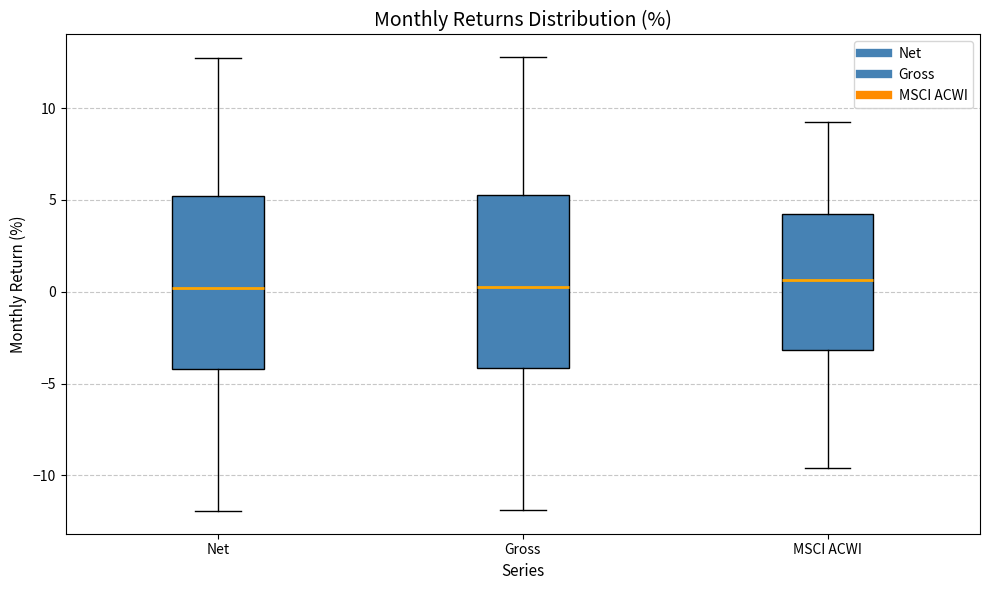

Reading left to right, transcribe this box plot: for each box, give where its median line is, the range the box spans, and where its two whiskers end, as read against the y-axis. The values are not printed on the chart, so give them approximately, as read against the axis.

Net: median 0.0, box -4.0 to 5.0, whiskers -12.0 to 12.5
Gross: median 0.5, box -4.0 to 5.5, whiskers -12.0 to 13.0
MSCI ACWI: median 0.5, box -3.0 to 4.0, whiskers -9.5 to 9.0